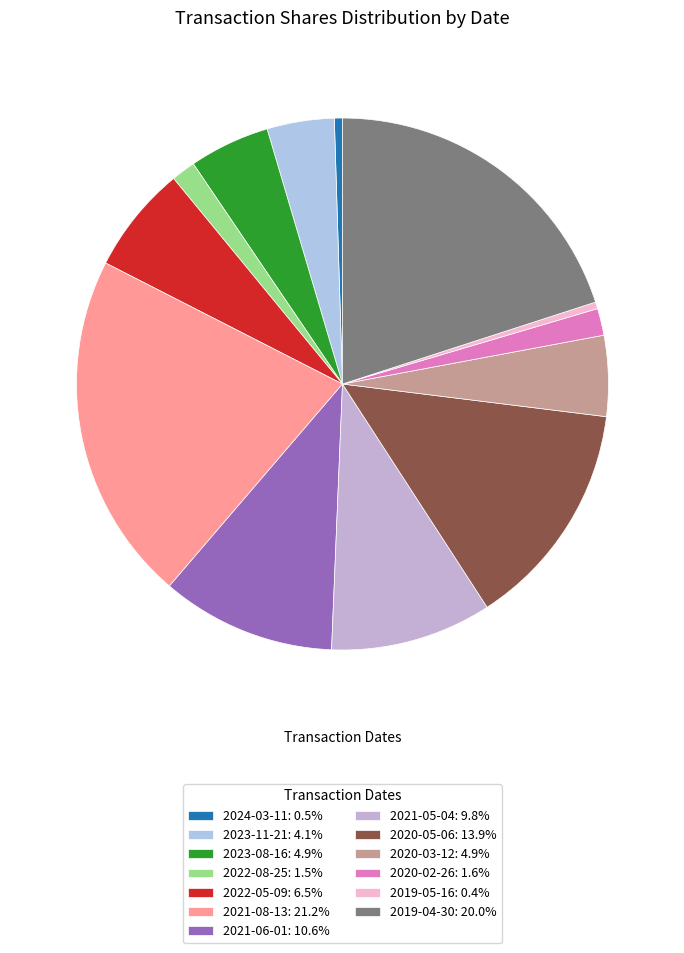

Which category has the biggest portion of the pie?

2021-08-13